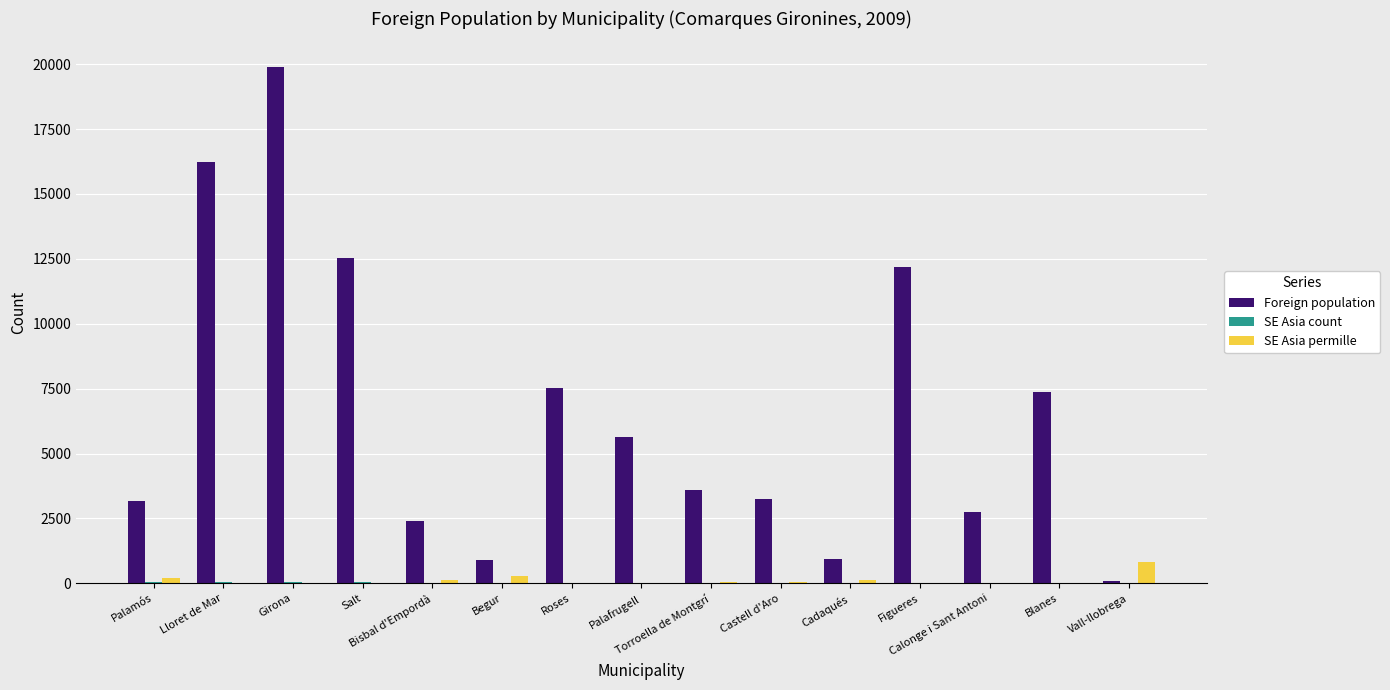

Are the bars grouped side by side (vs. stacked)?

Yes